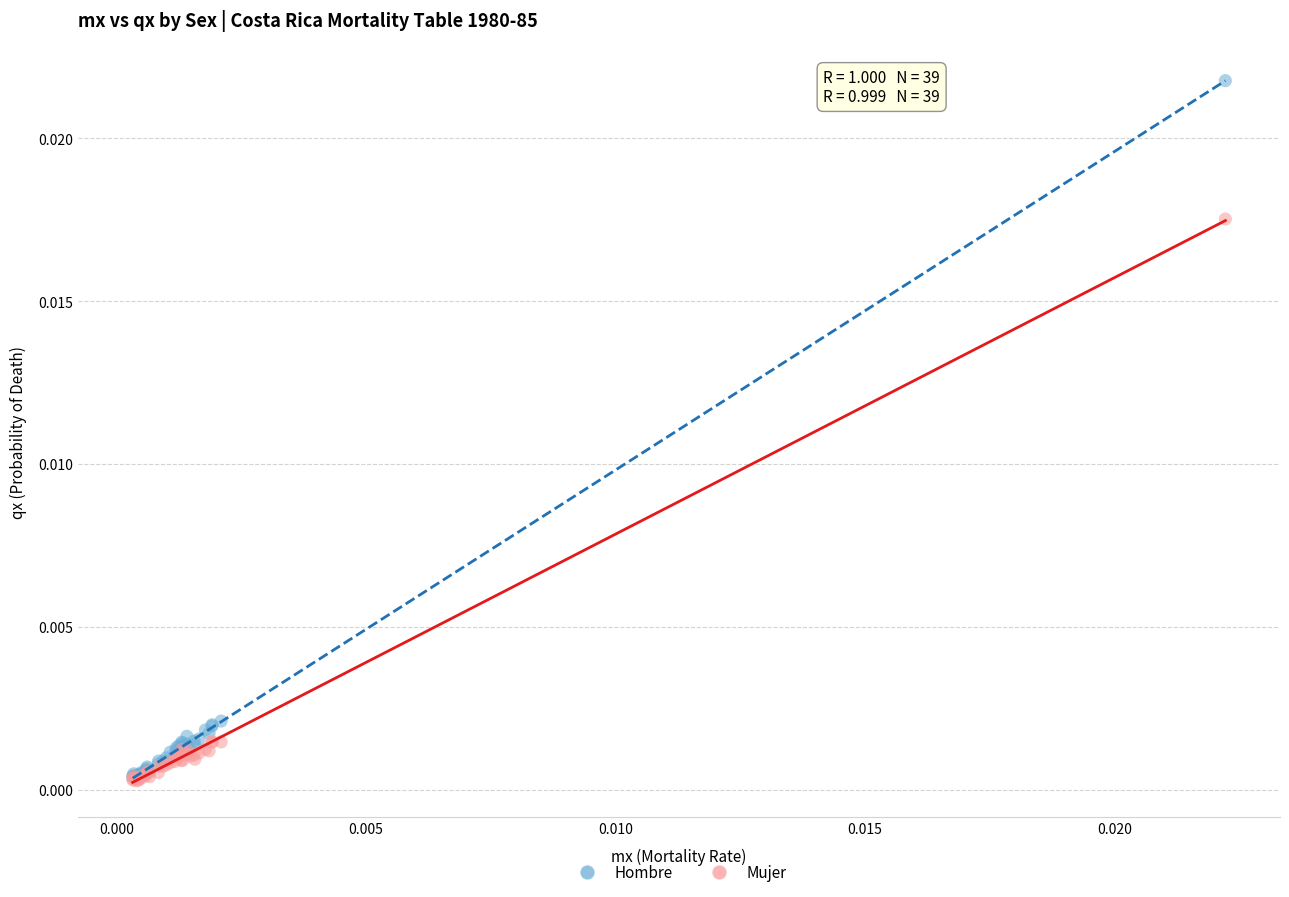

Which series reaches the maximum Y coordinate?

Hombre